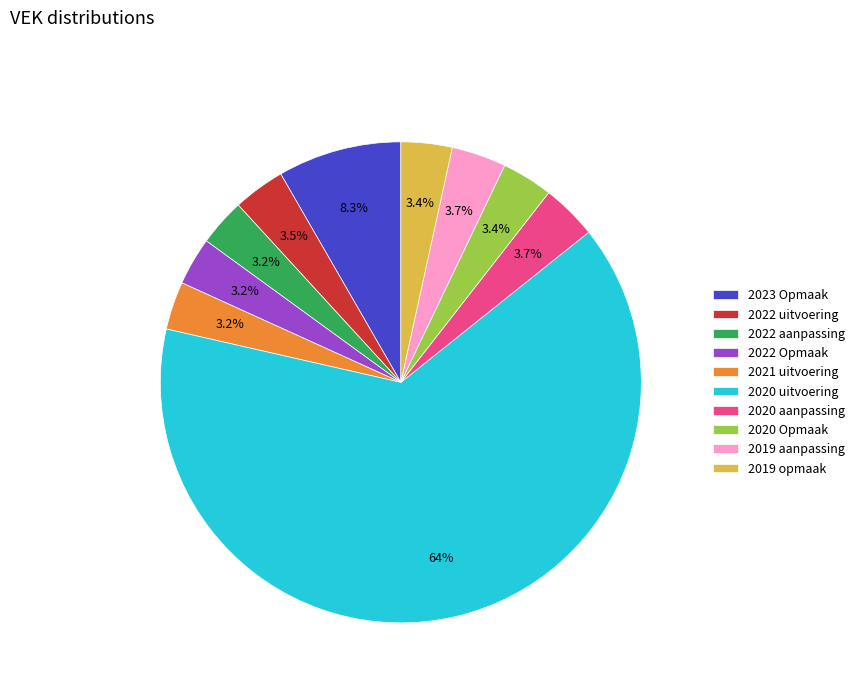

What is the largest slice in the pie chart?

2020 uitvoering